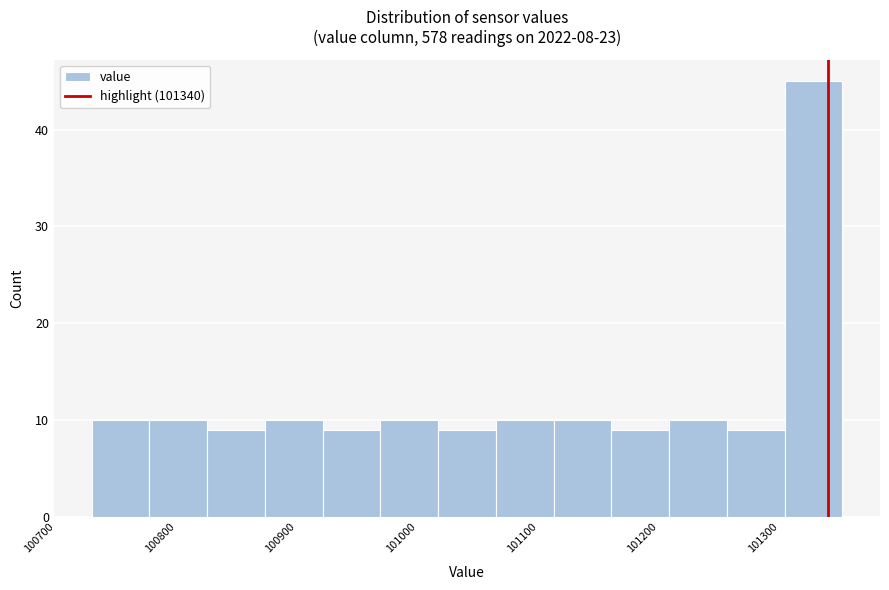

Reading left to right, list every bar in this chart as the range it spans on the x-axis followed by its height. Neither the bar edges nor the heights are printed on the chart, so give them approximately, as read against the axes.

100730 to 100780: 10
100780 to 100830: 10
100830 to 100870: 9
100870 to 100920: 10
100920 to 100970: 9
100970 to 101020: 10
101020 to 101060: 9
101060 to 101110: 10
101110 to 101160: 10
101160 to 101210: 9
101210 to 101260: 10
101260 to 101300: 9
101300 to 101350: 45